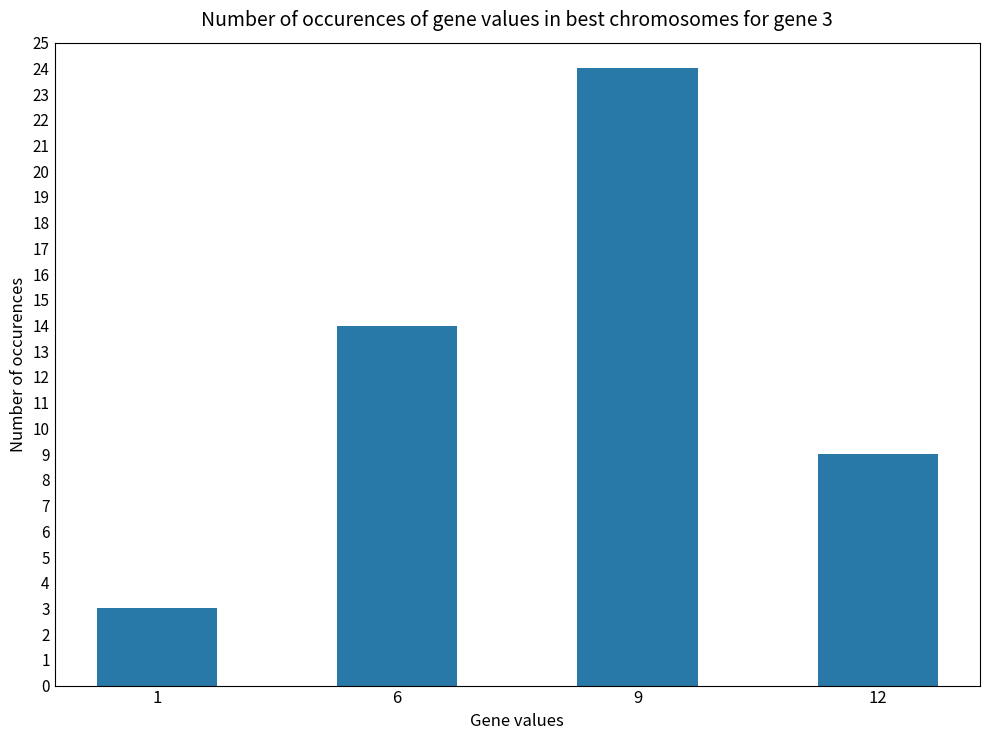

How many data points are less than 14?

2